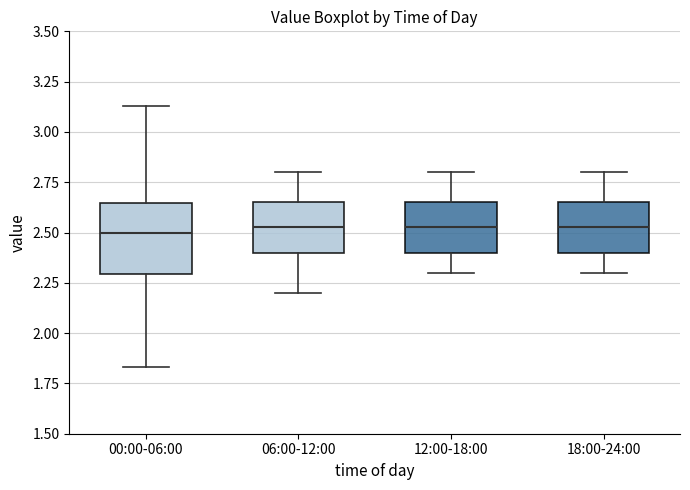

Where is the upper edge of the box for 18:00-24:00 on the y-axis? The values are not printed on the chart, so give them approximately, as read against the axis.

2.65